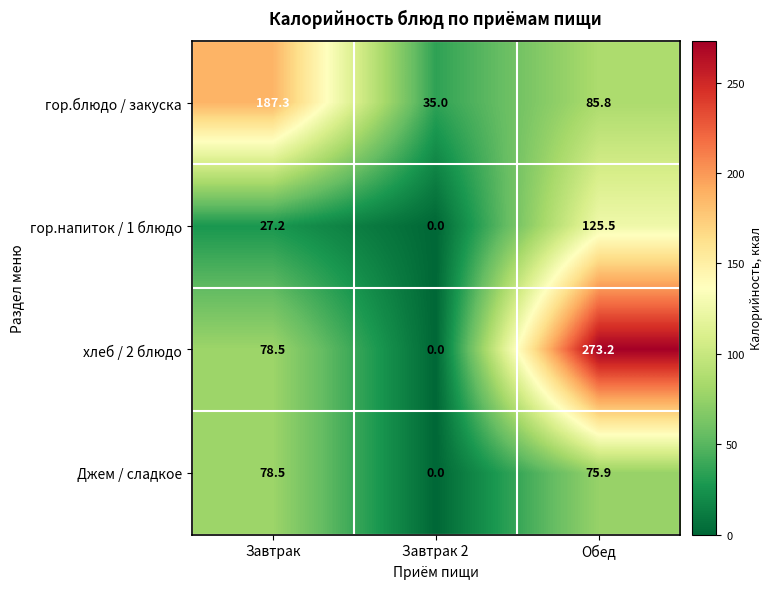

What is the maximum value shown in the chart?

273.2